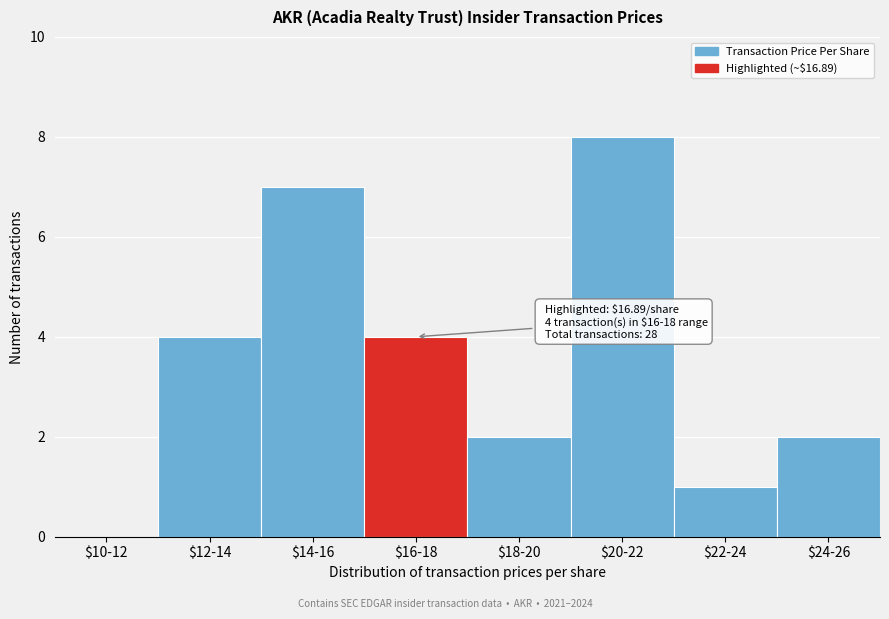

What is the maximum value shown in the chart?

8